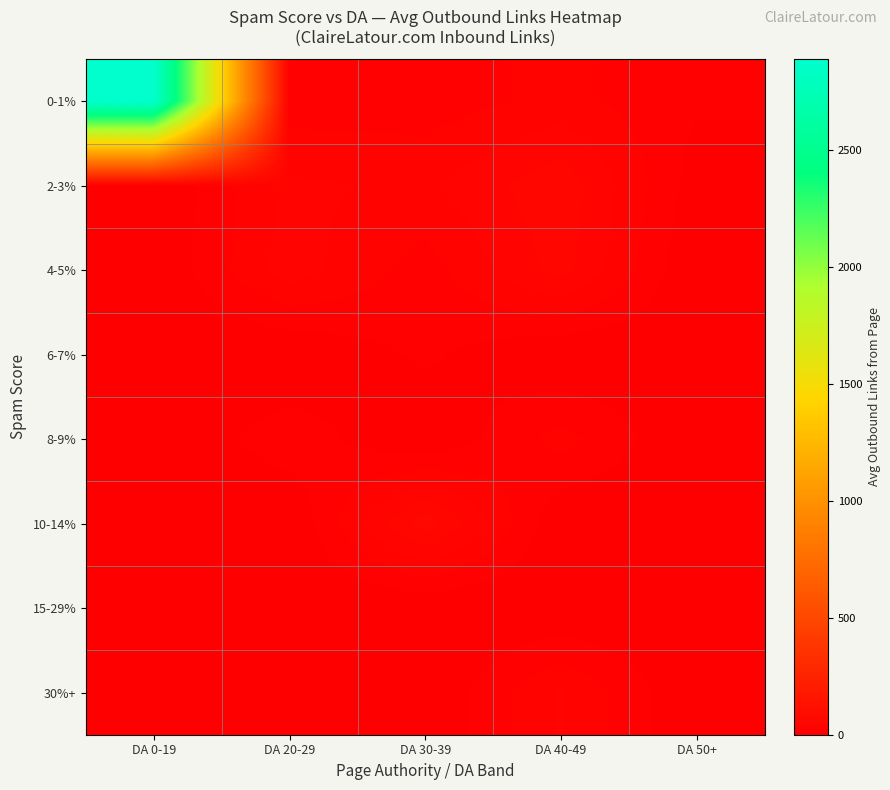

What is the total value across all series at DA 50+?

20.5